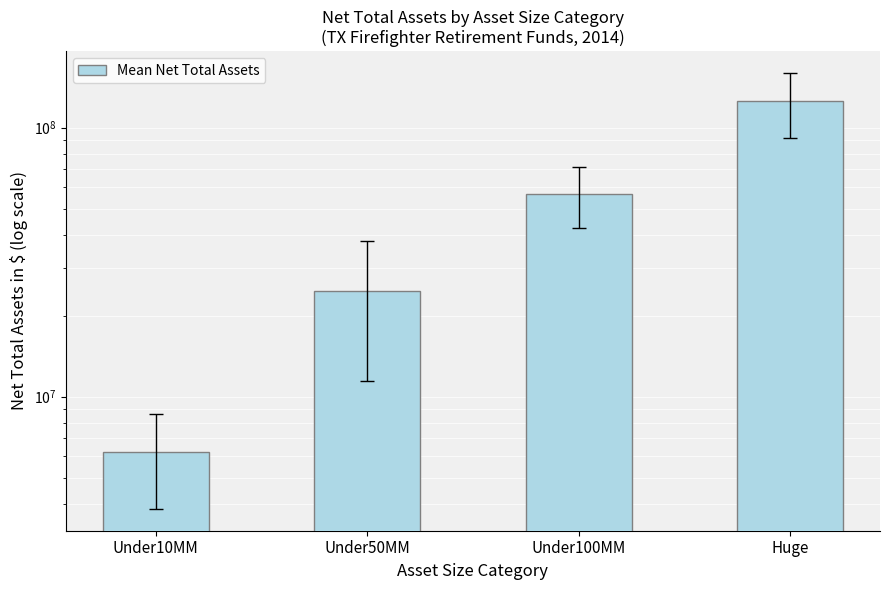

Reading right to left, transcribe all the data shown in this chart.

125396375.0	56872104.8	24725978.5	6231171.2